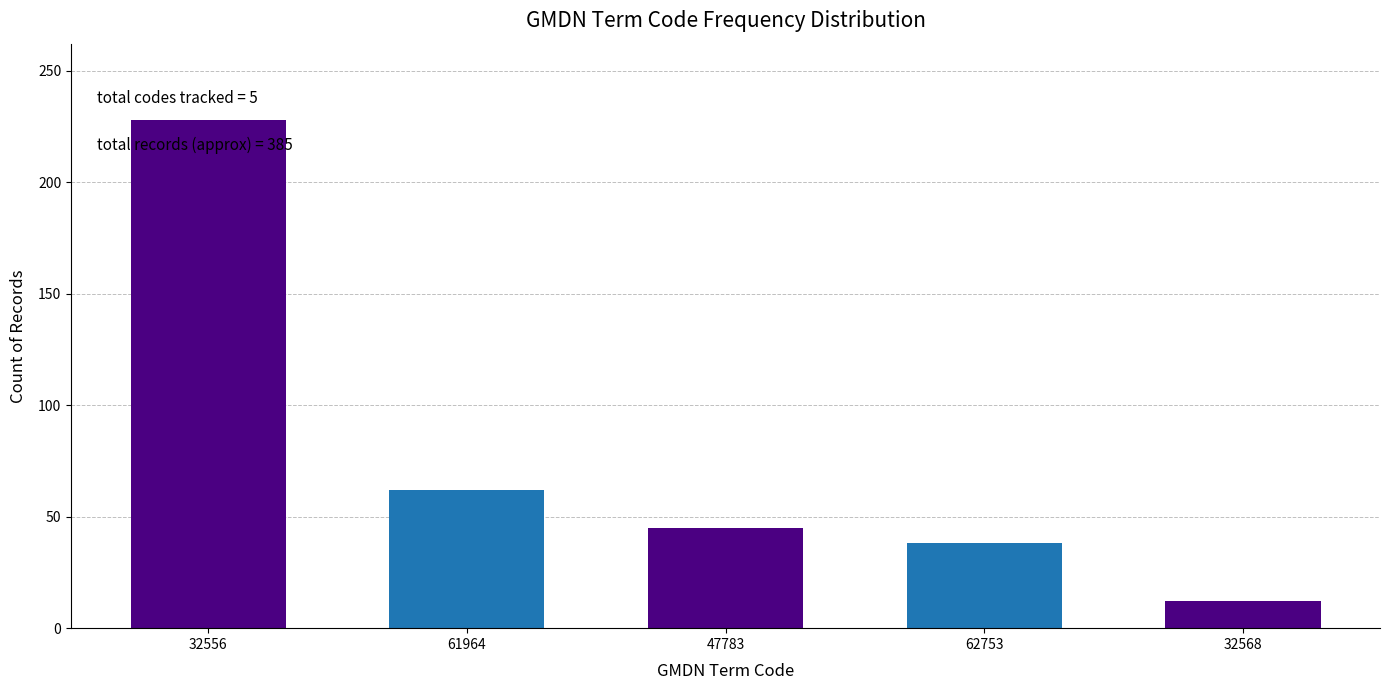

Reading left to right, what are all the values shown in this chart?

32556=228	61964=62	47783=45	62753=38	32568=12